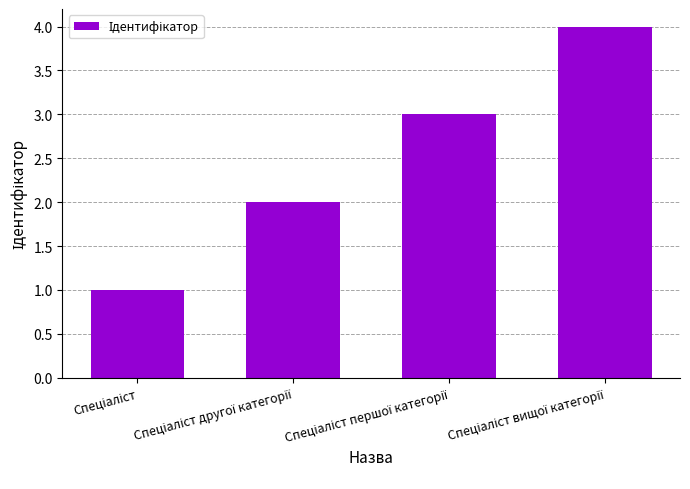

What is the sum of all values?

10